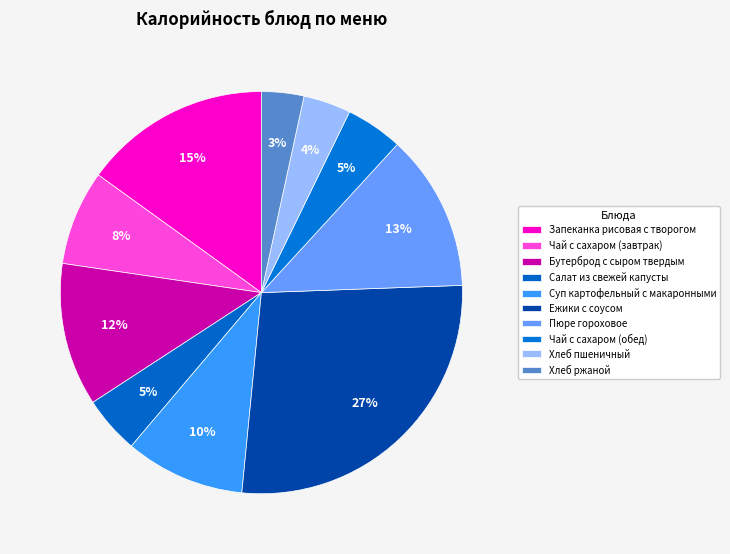

To the nearest percent, what percentage of the pie is Бутерброд с сыром твердым?

12%